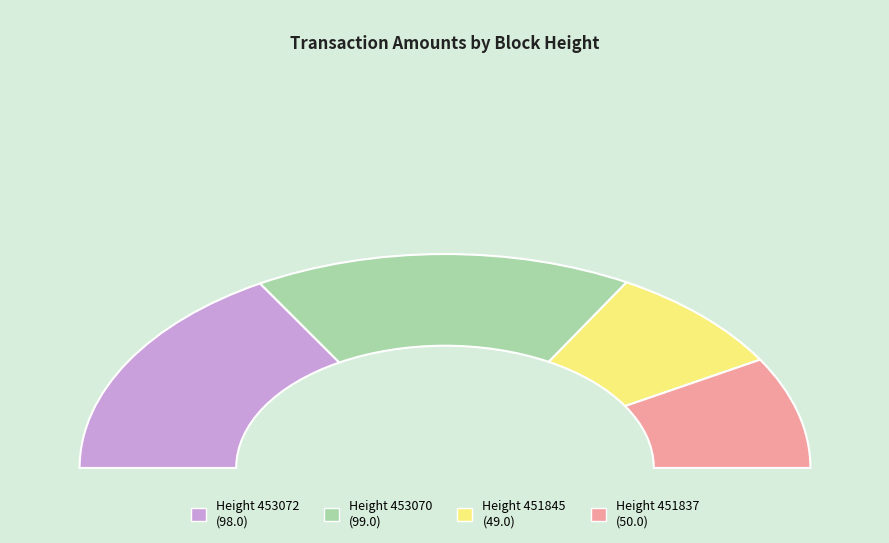

Is there a majority slice in this chart?

No